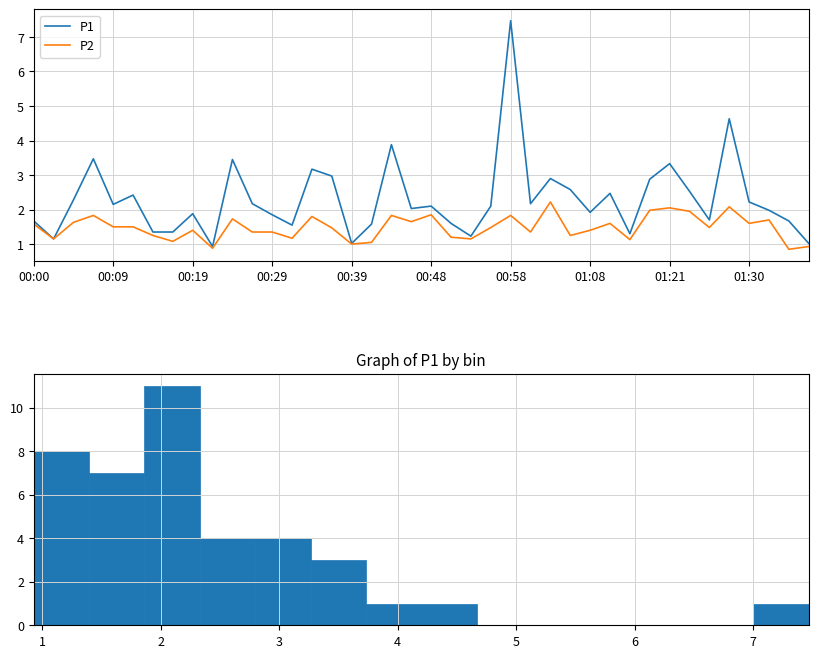

Where does the P1 series first go above 2?

00:05